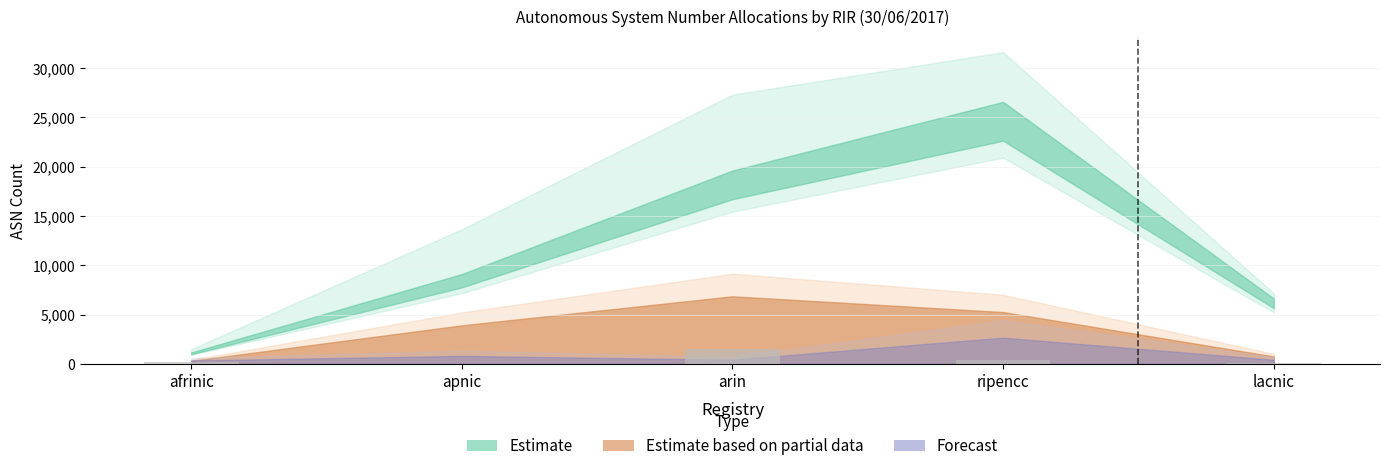

How many data points does each series have?

5